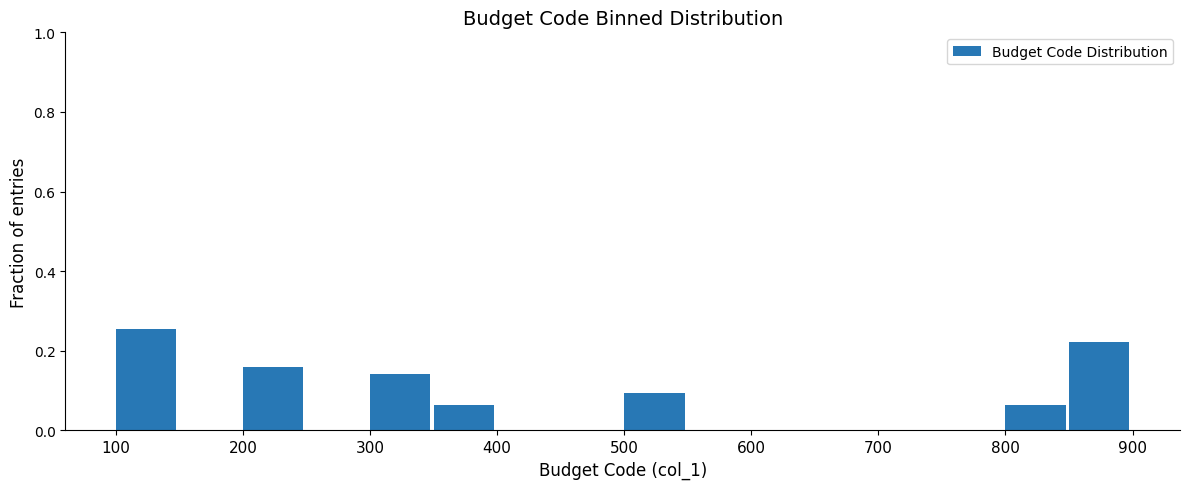

Reading left to right, transcribe this chart: for each bar, give the range it covers on the x-axis and its height. The values are not printed on the chart, so give them approximately, as read against the axis.

100 to 150: 0.26
150 to 200: 0
200 to 250: 0.16
250 to 300: 0
300 to 350: 0.14
350 to 400: 0.06
400 to 450: 0
450 to 500: 0
500 to 550: 0.10
550 to 600: 0
600 to 650: 0
650 to 700: 0
700 to 750: 0
750 to 800: 0
800 to 850: 0.06
850 to 900: 0.22